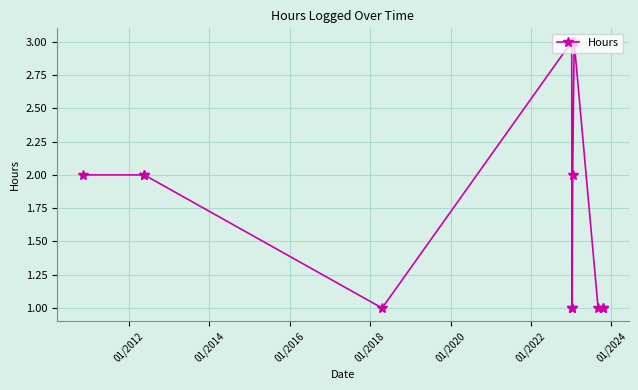

What is the sum of all values?

20